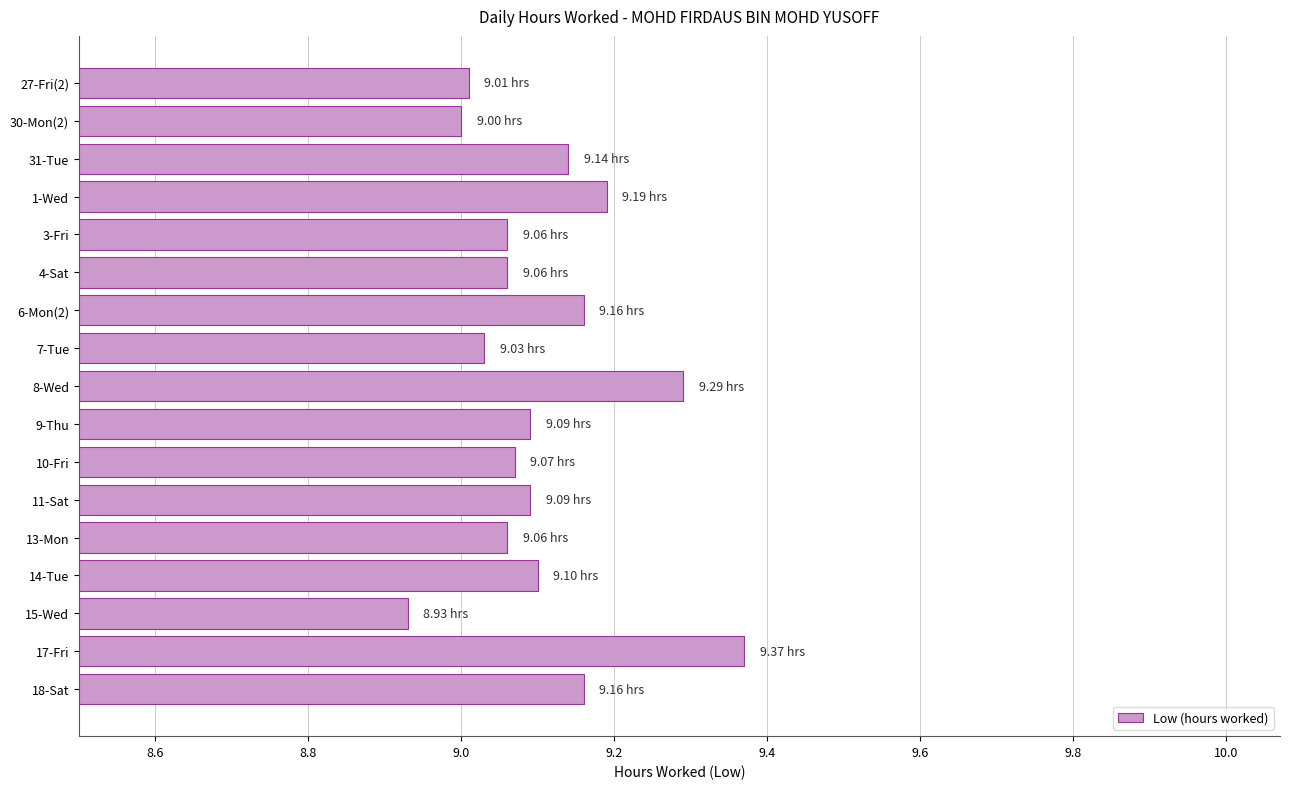

What is the difference between the second highest and second lowest values?

0.3